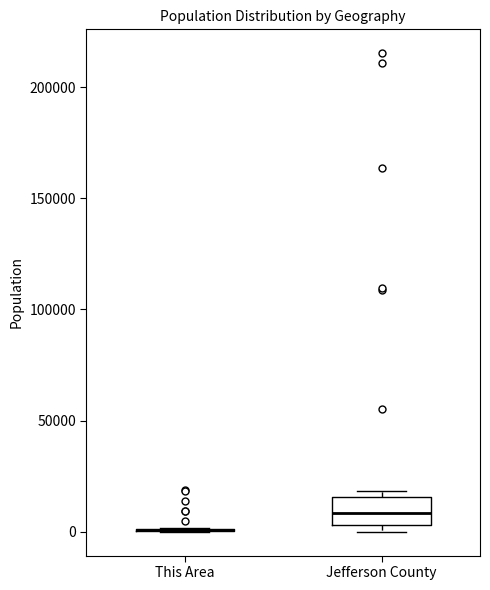

Reading left to right, read every box against the y-axis: the position of its median line, the range the box covers, and the ends of its whiskers. The values are not printed on the chart, so give them approximately, as read against the axis.

This Area: box collapsed to a line at 0, whiskers 0 to 0
Jefferson County: median 10000, box 5000 to 15000, whiskers 0 to 20000